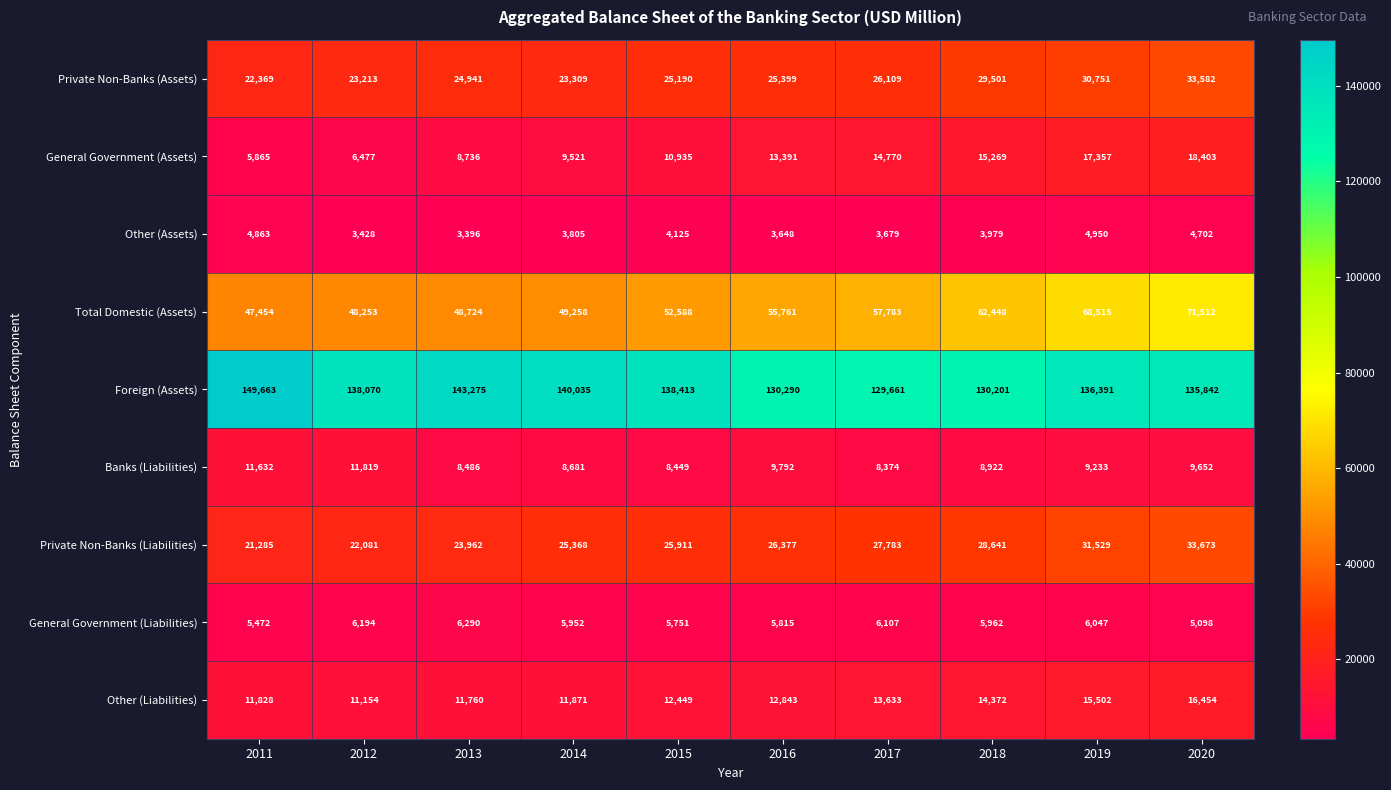

What is the greatest value displayed?

149663